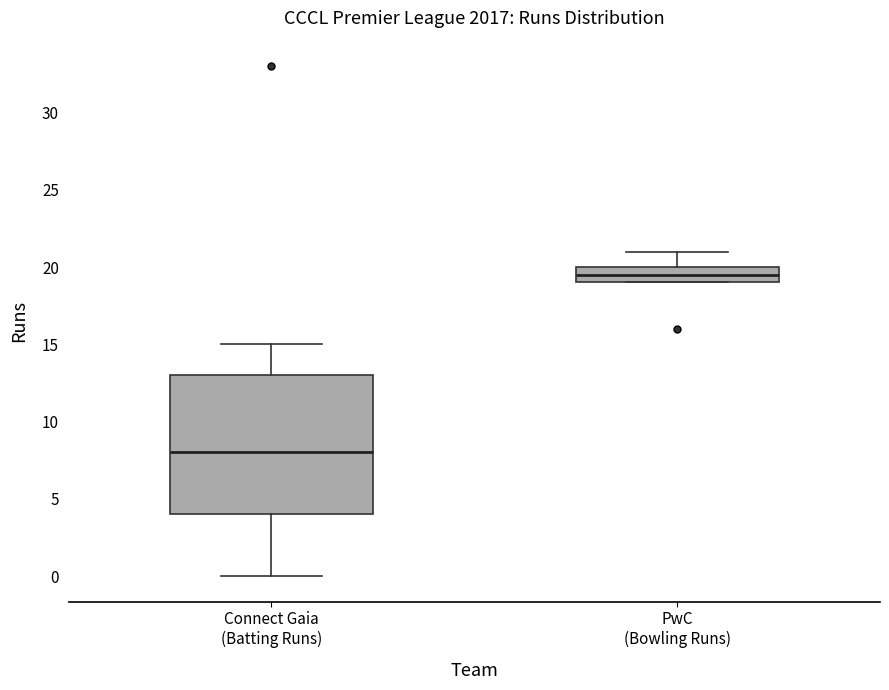

Which box is the tallest, from its lower edge to its upper edge?

Connect Gaia (Batting Runs)